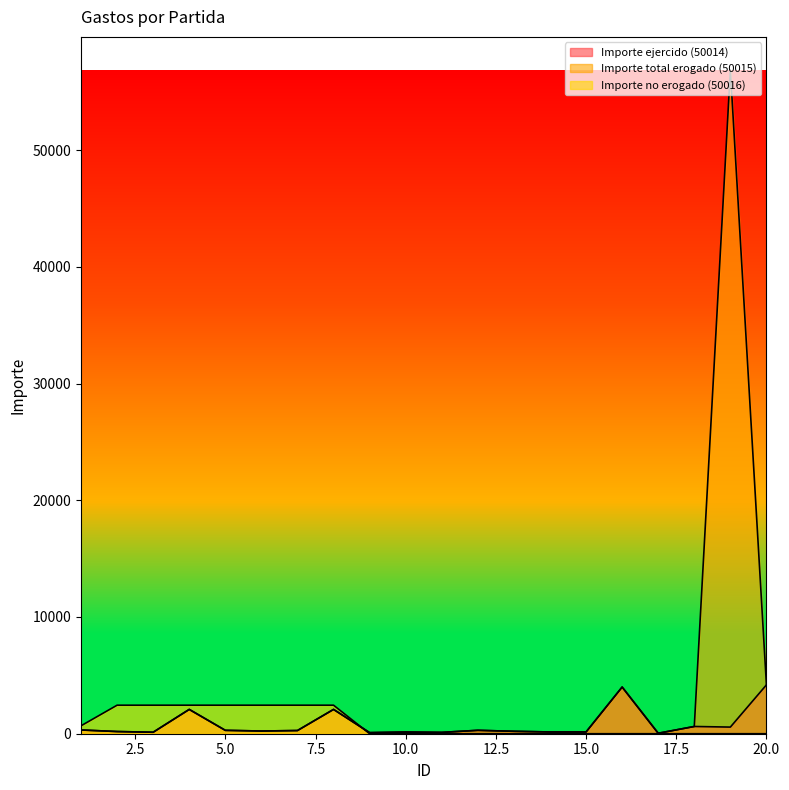

Does the chart have visible grid lines?

No